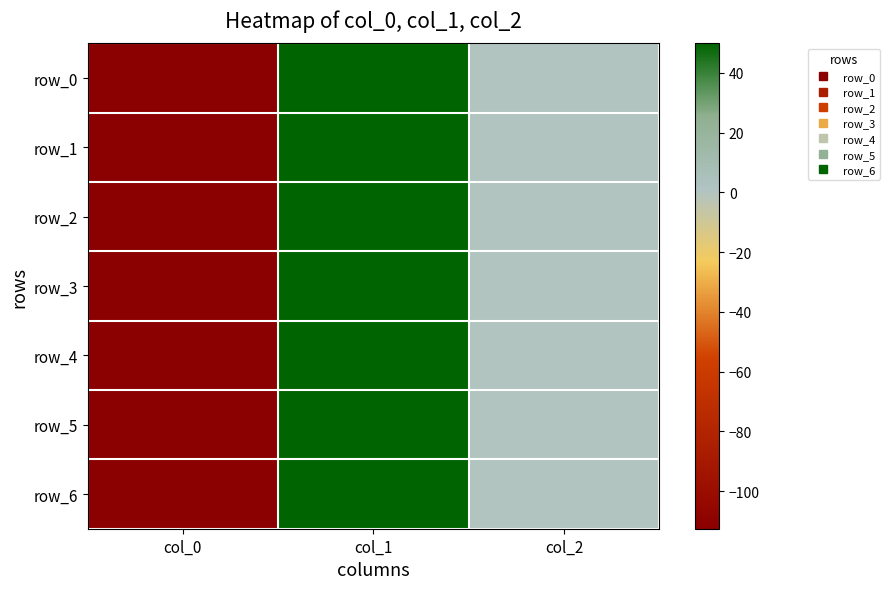

What is the sum of all row_0 values?

-61.7